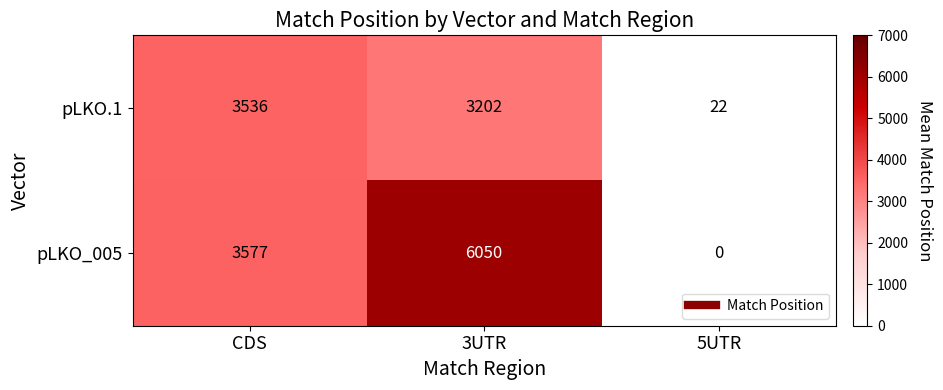

What is the greatest value displayed?

6050